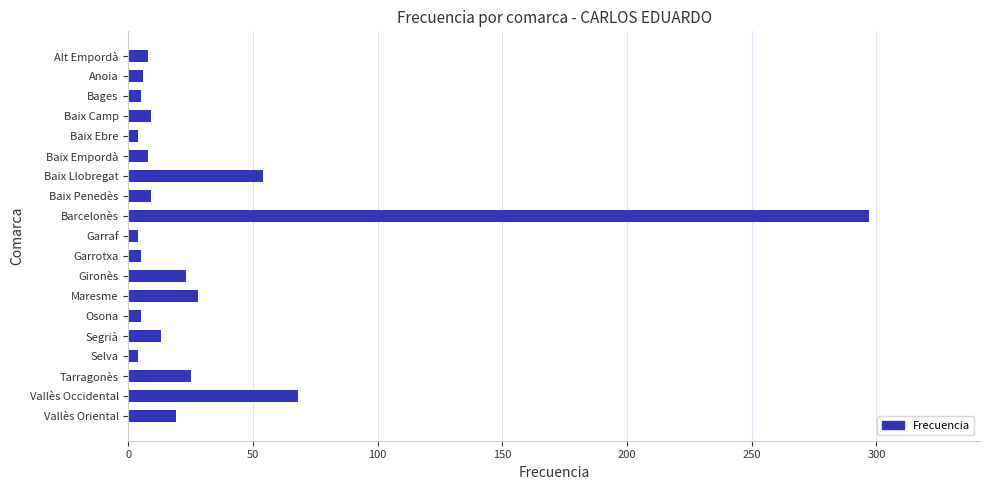

How many bars are there in total?

19